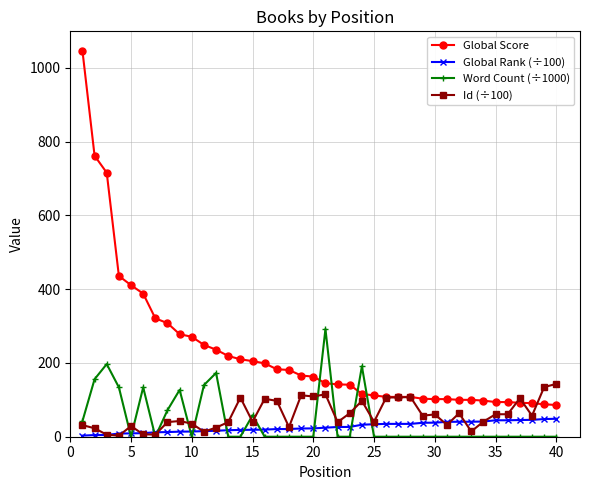

What is the maximum value shown in the chart?

1047.0